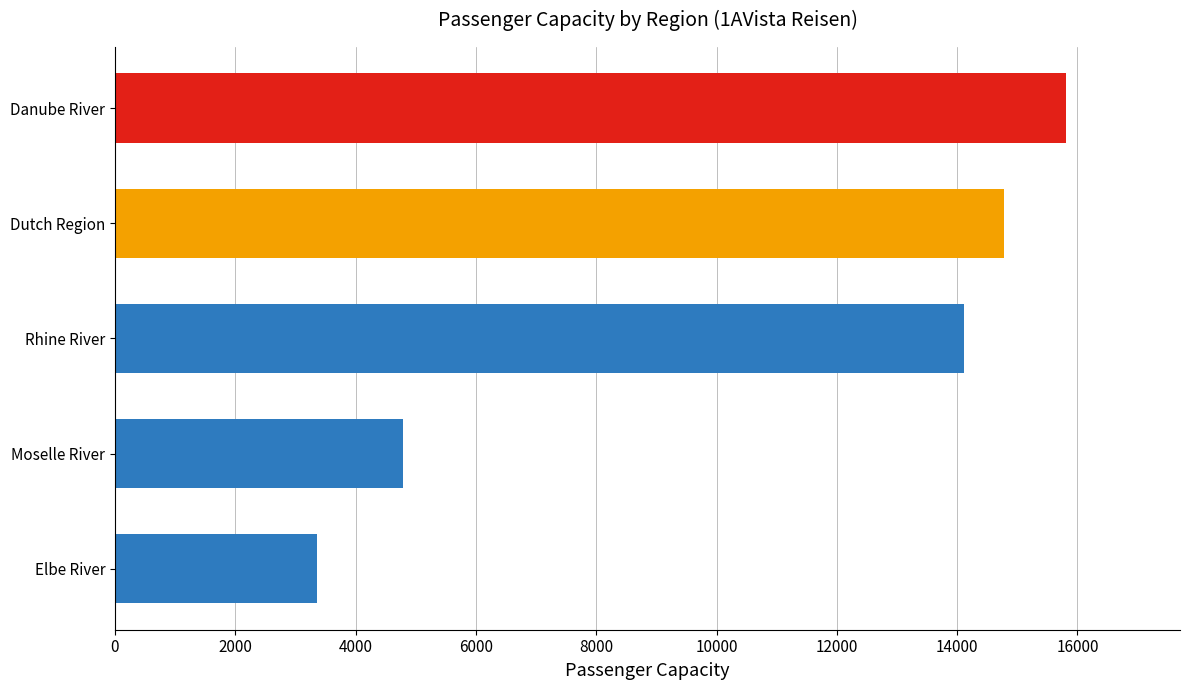

What is the change in value from Rhine River to Danube River?

+1702